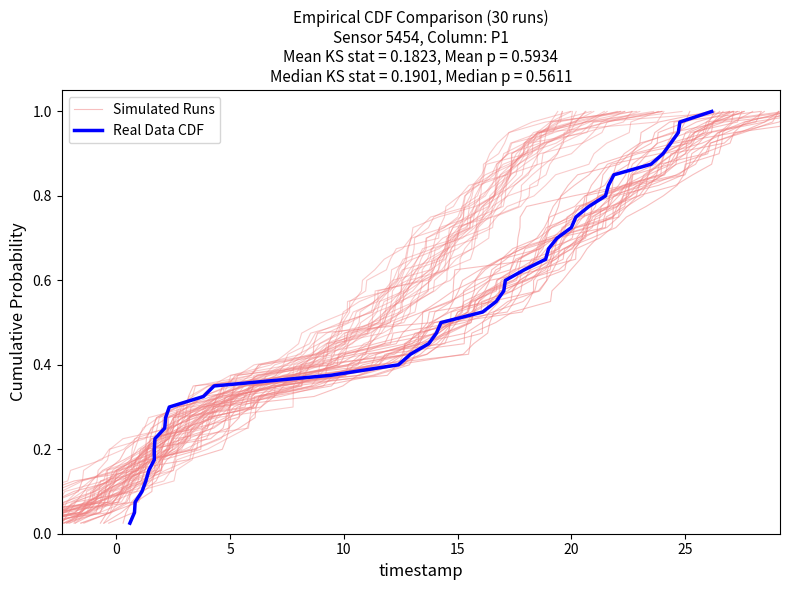

What is the difference between the second highest and second lowest values in the Simulated Runs series?

0.9